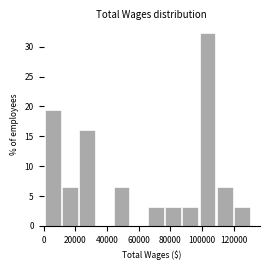

Reading left to right, transcribe this chart: for each bar, give the range it covers on the x-axis and its height. Neither the bar edges nor the heights are printed on the chart, so give them approximately, as read against the axes.

0 to 12000: 19.5
12000 to 22000: 6.5
22000 to 32000: 16.0
32000 to 44000: 0
44000 to 54000: 6.5
54000 to 66000: 0
66000 to 76000: 3.0
76000 to 88000: 3.0
88000 to 98000: 3.0
98000 to 108000: 32.5
108000 to 120000: 6.5
120000 to 130000: 3.0